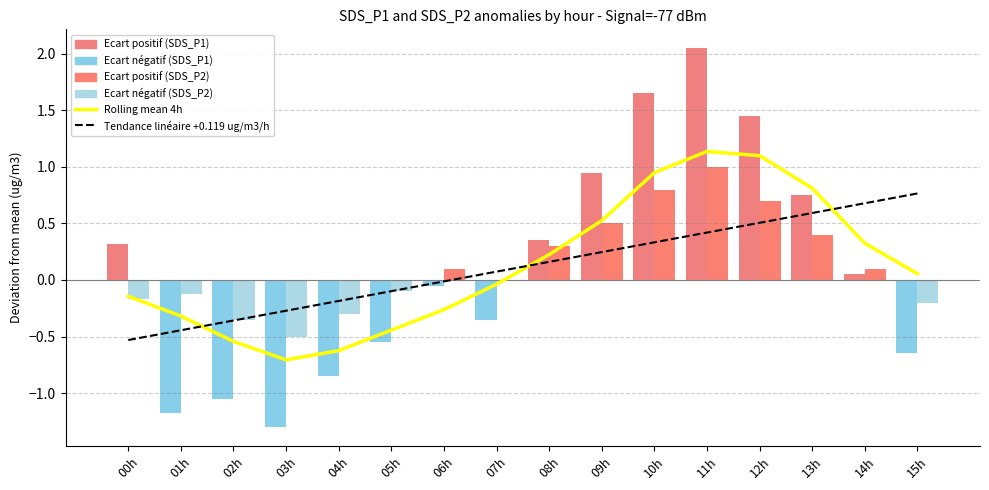

What is the difference between the second highest and minimum values?

1.8